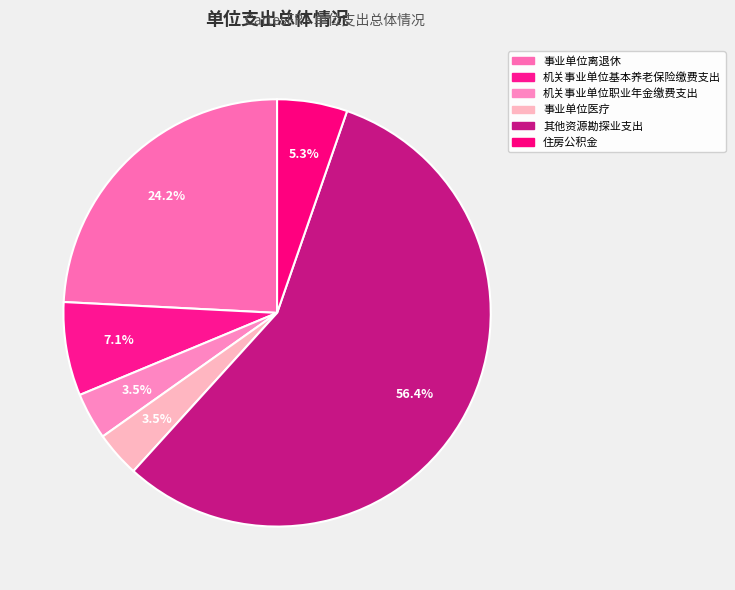

Does any single category account for the majority?

Yes